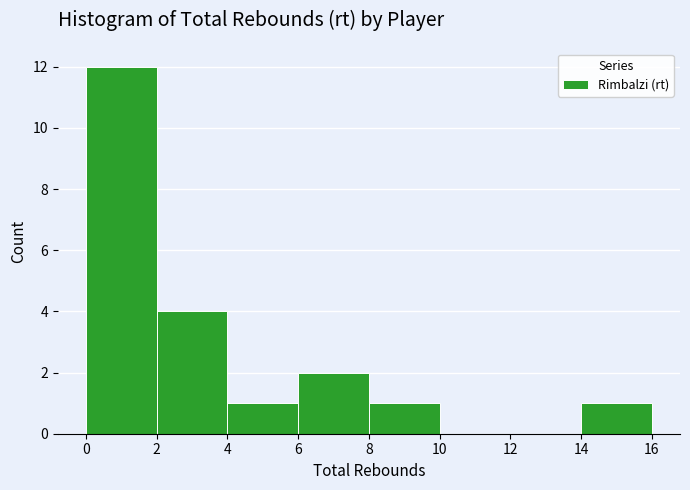

Reading left to right, transcribe this chart: for each bar, give the range it covers on the x-axis and its height. The values are not printed on the chart, so give them approximately, as read against the axis.

0 to 2: 12
2 to 4: 4
4 to 6: 1
6 to 8: 2
8 to 10: 1
10 to 12: 0
12 to 14: 0
14 to 16: 1